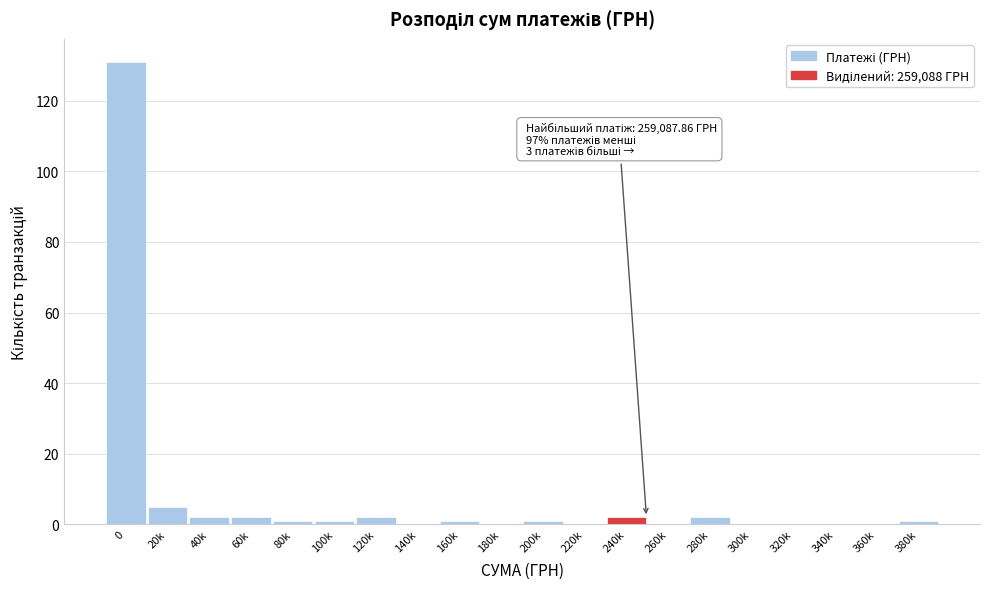

Reading left to right, list all the values displayed in this chart.

0=131	20k=5	40k=2	60k=2	80k=1	100k=1	120k=2	140k=0	160k=1	180k=0	200k=1	220k=0	240k=2	260k=0	280k=2	300k=0	320k=0	340k=0	360k=0	380k=1